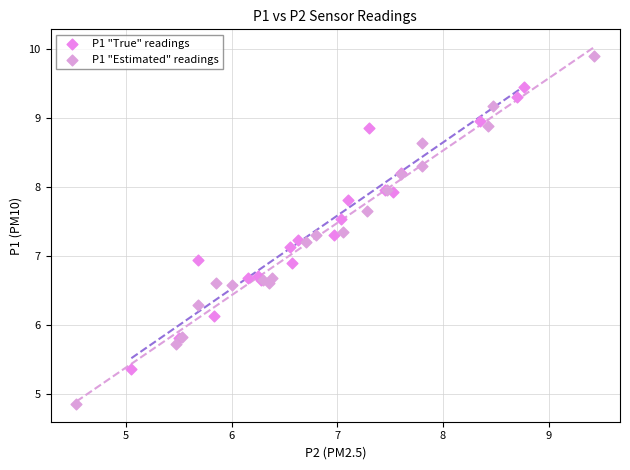

Which series contains the lowest Y value?

P1 "Estimated" readings